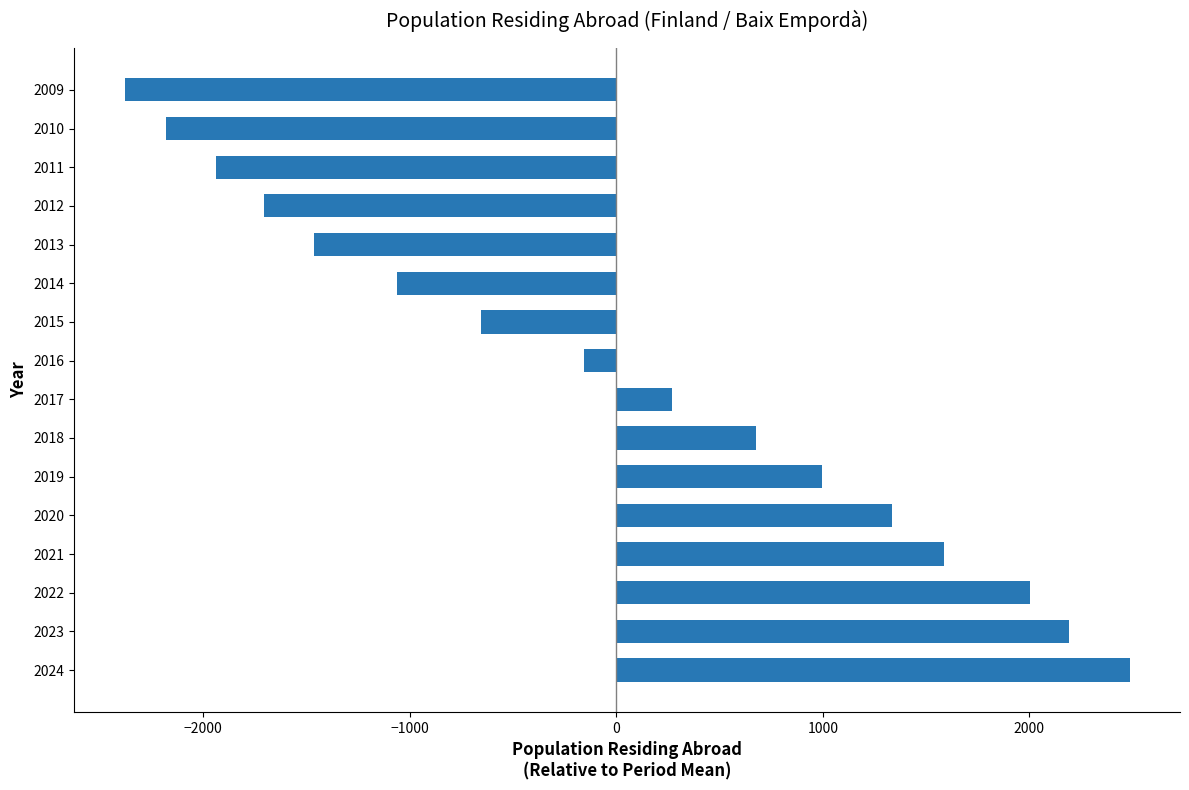

Where is the data nearest to the value 52?

2016